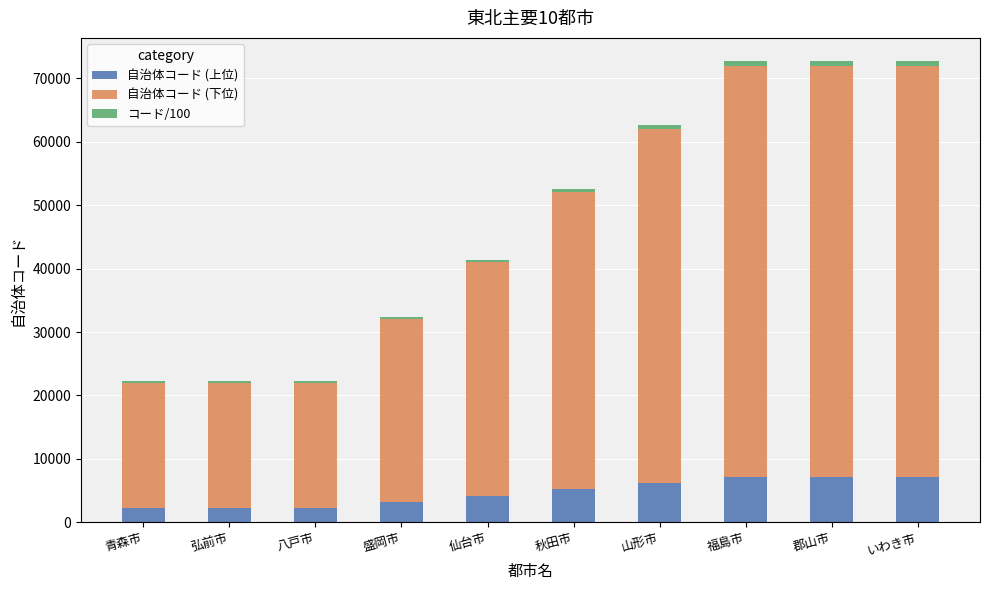

Is it true that 自治体コード (上位) equals 6200 at 山形市?

True